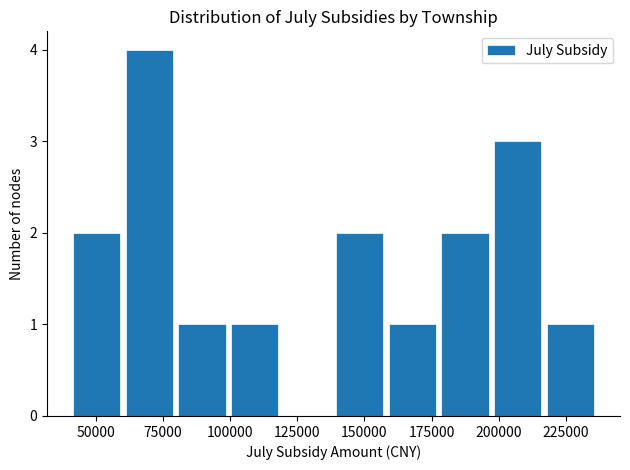

Around what value on the x-axis is the tallest bar? Give the approximate position of its centre, as read against the axis.

70000